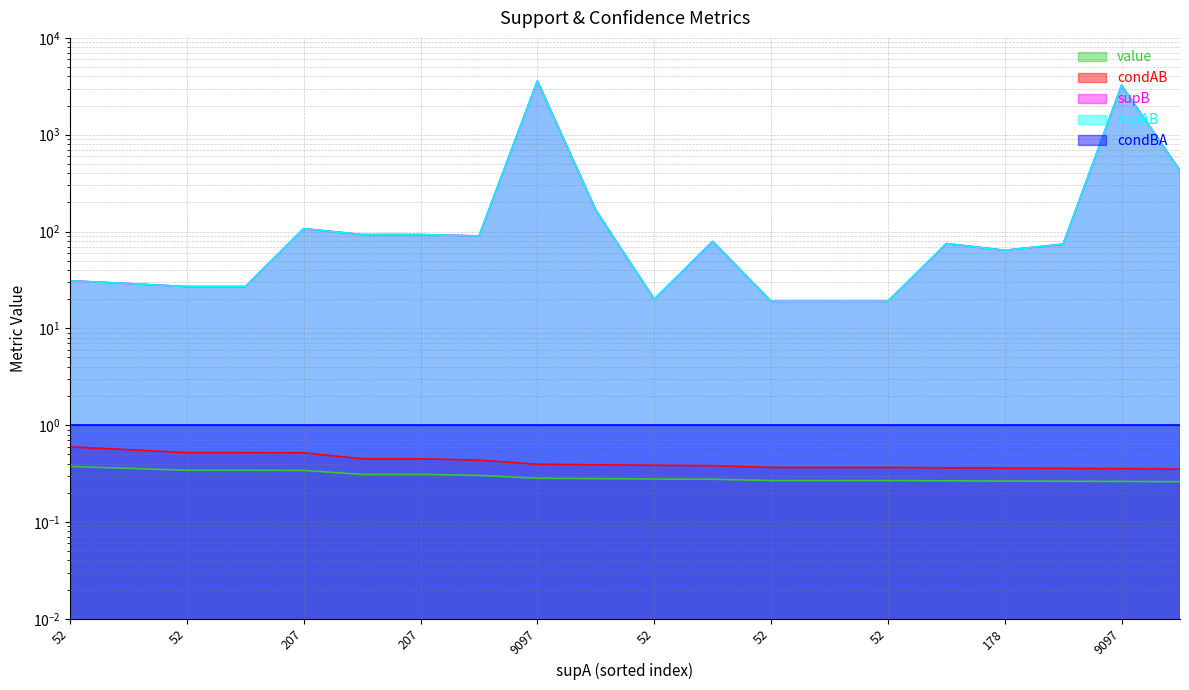

The supAB series shows 3236.0 at 9097. True or false?

True